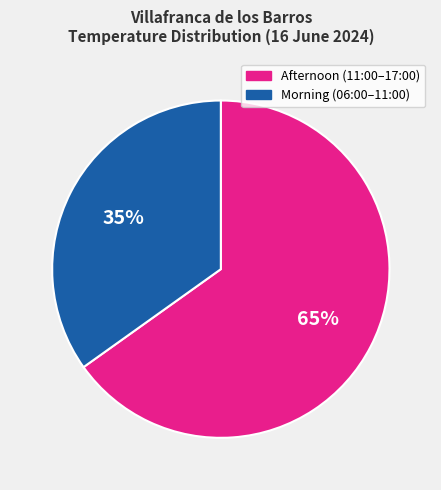

Is there any slice that represents more than half of the pie?

Yes